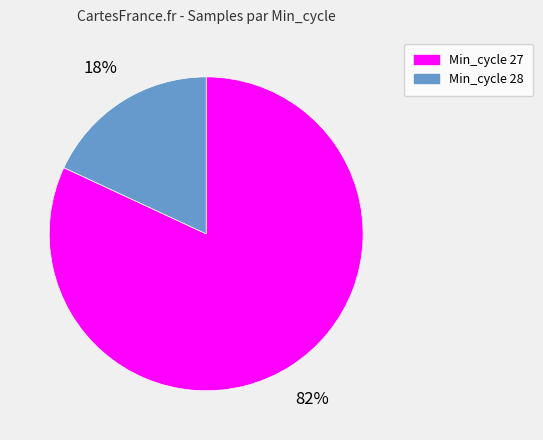

To the nearest percent, what is the difference between the largest and smallest slice percentages?

64%